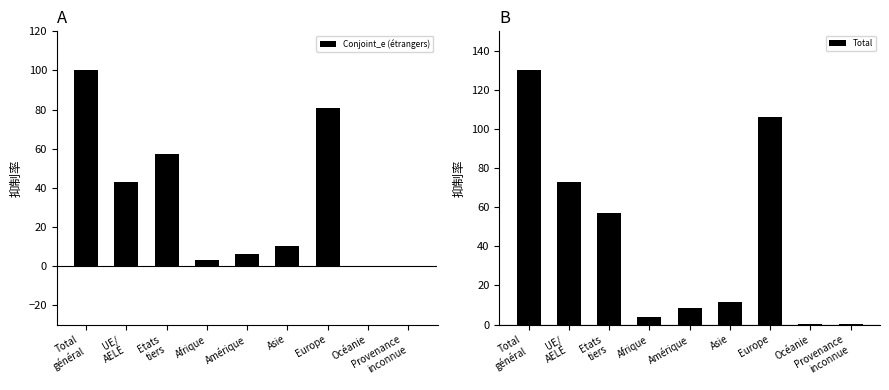

What is the label of the 1st bar from the right?

Provenance
inconnue